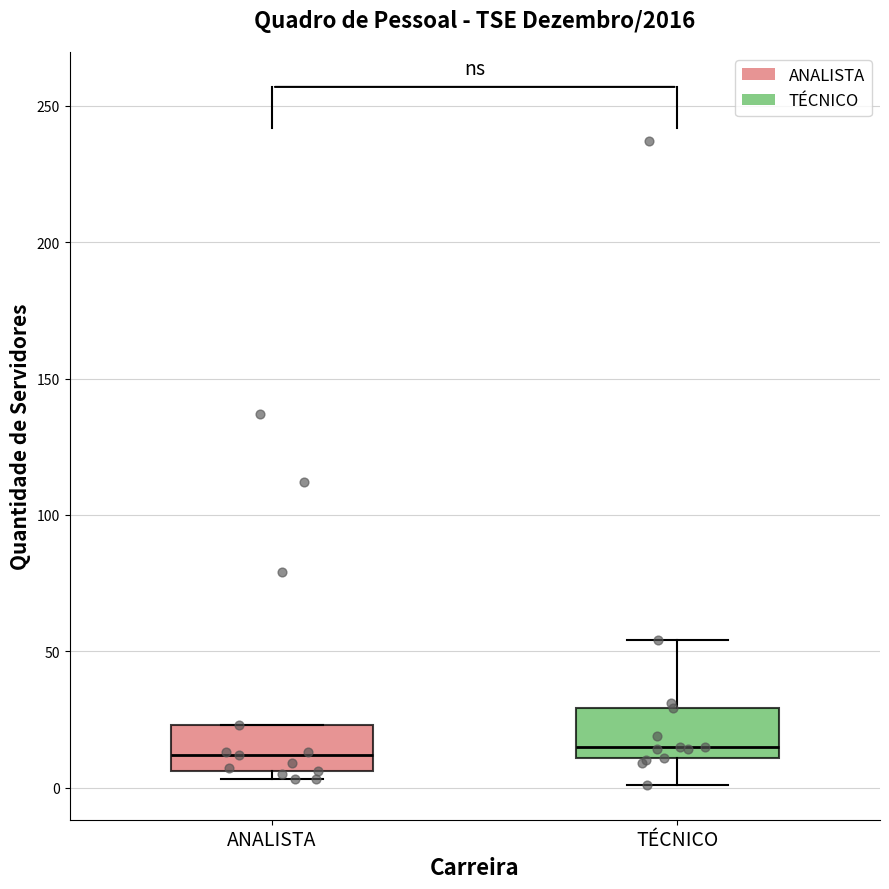

Reading left to right, transcribe this box plot: for each box, give where its median line is, the range the box spans, and where its two whiskers end, as read against the y-axis. The values are not printed on the chart, so give them approximately, as read against the axis.

ANALISTA: median 10, box 5 to 25, whiskers 5 (just below the box's lower edge) to 25
TÉCNICO: median 15, box 10 to 30, whiskers 0 to 55